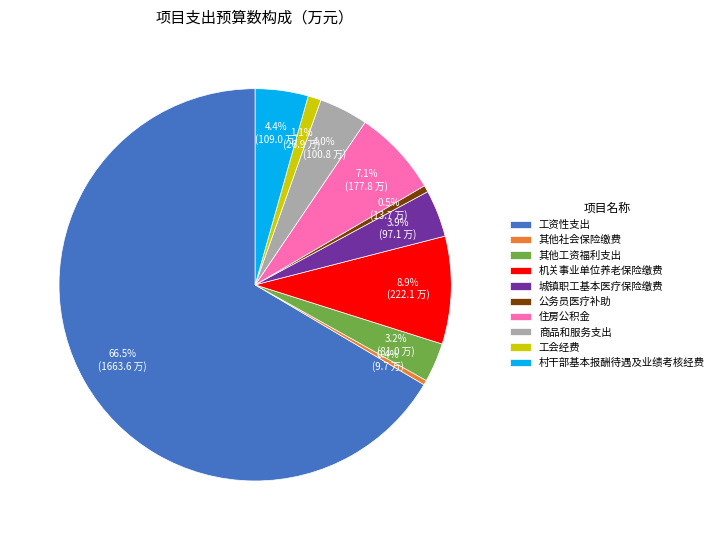

What is the ratio of the value at 其他工资福利支出 to the value at 住房公积金?

0.5